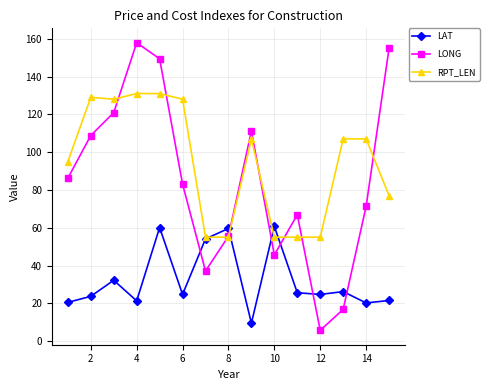

What is the smallest value displayed?

5.7